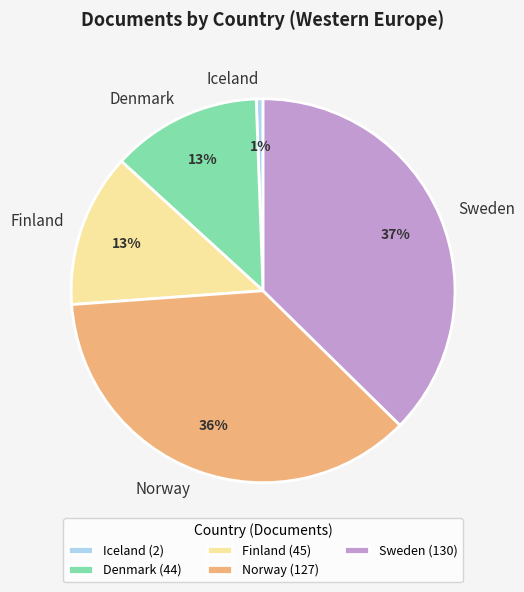

How many segments does this pie chart have?

5